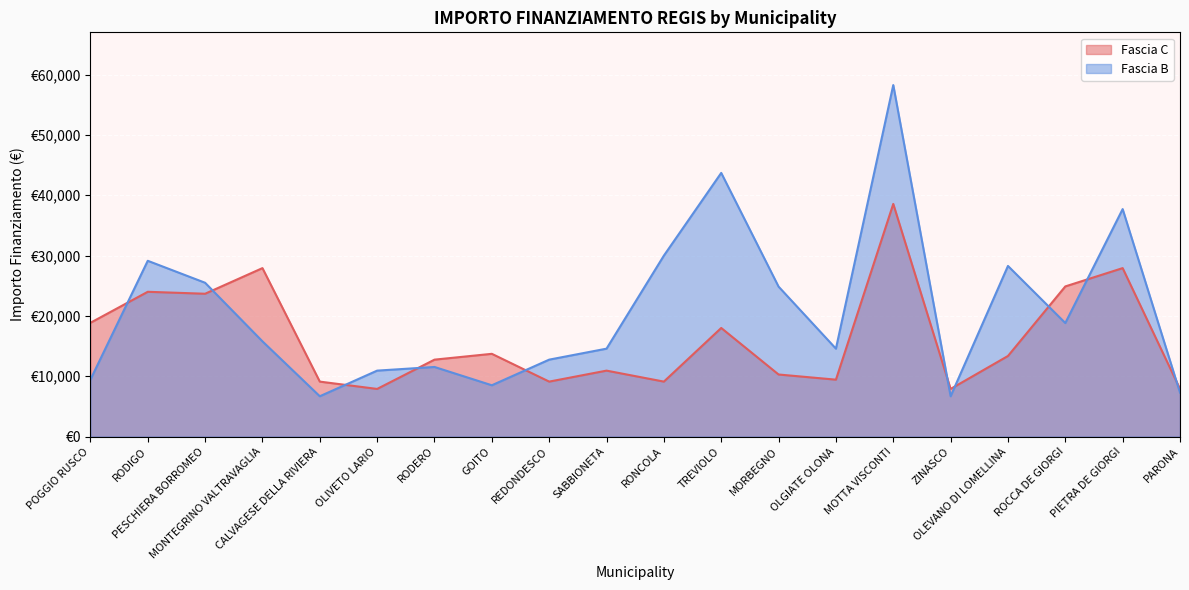

What is the average value of the Fascia B series?

20748